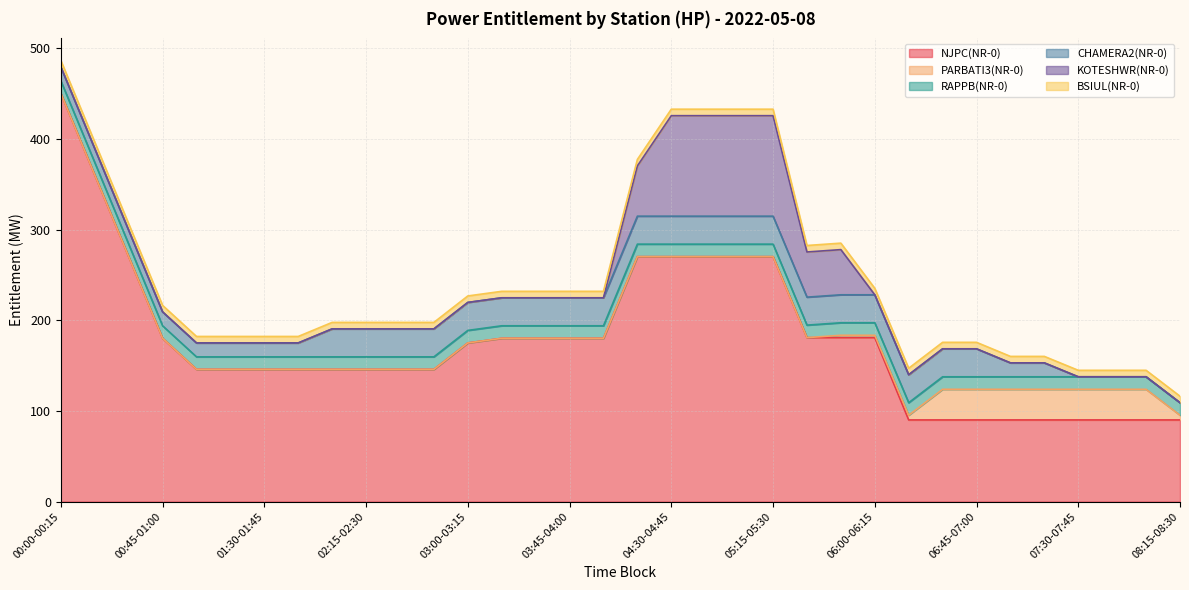

The value of KOTESHWR(NR-0) at 05:00-05:15 is 110.9. True or false?

True